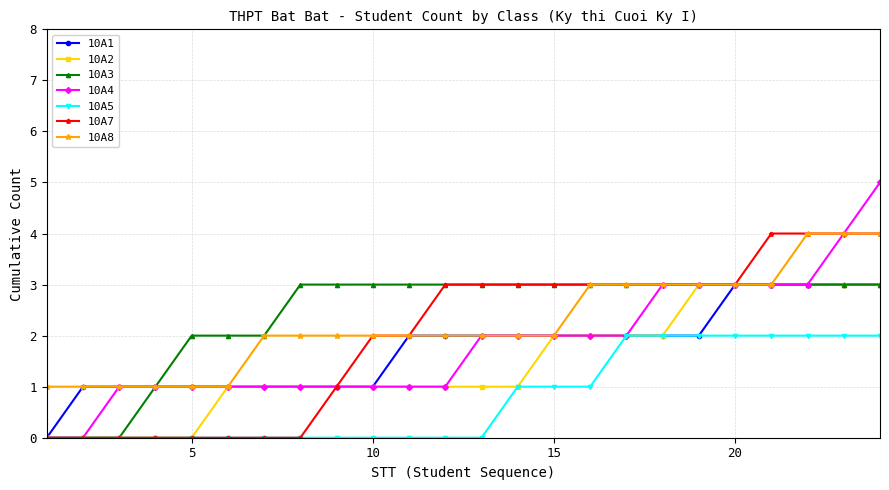

What is the value of the 10A8 point at the 18th from the left?

3